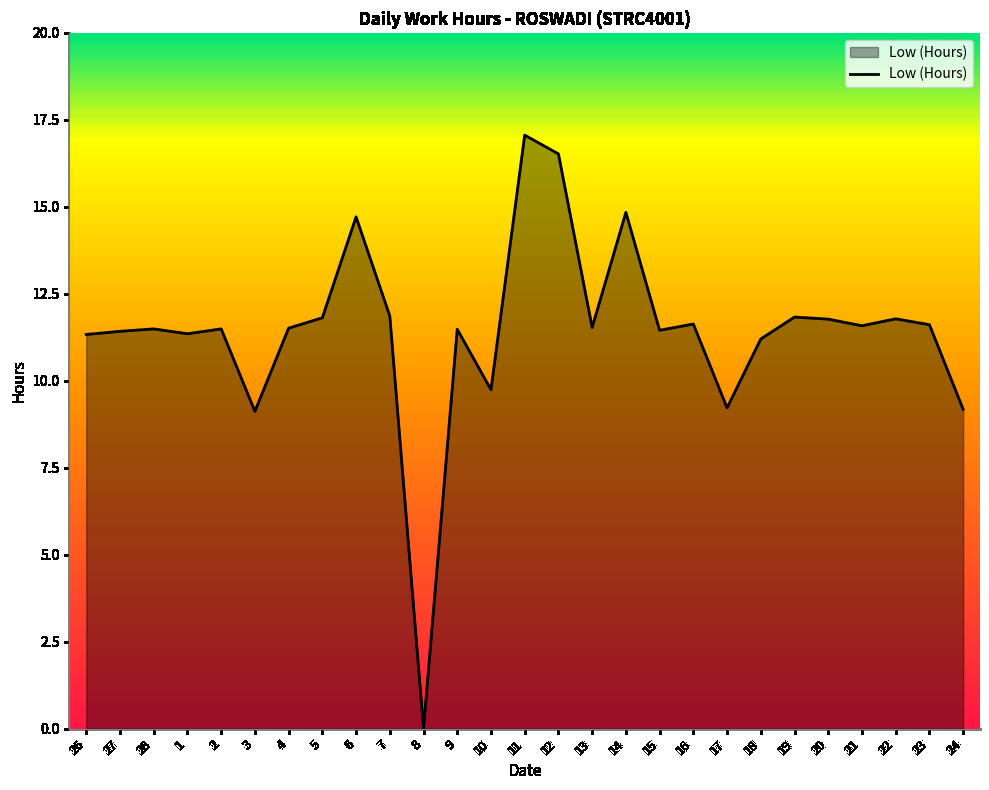

What is the maximum value shown in the chart?

17.1